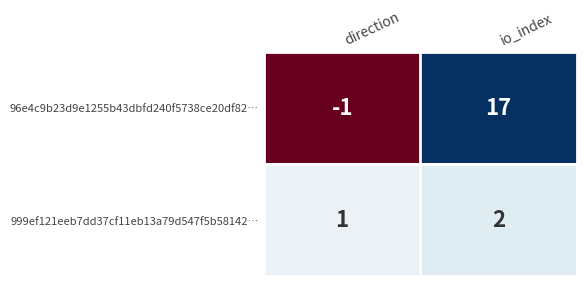

Read the 96e4c9b23d9e1255b43dbfd240f5738ce20df82… value at io_index, to the nearest 5.

15